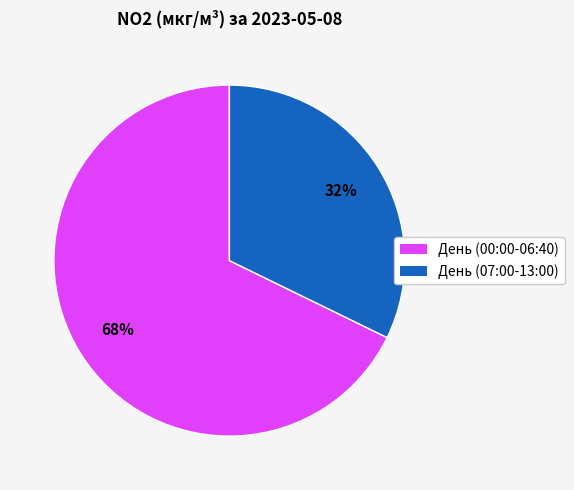

Does any single category account for the majority?

Yes